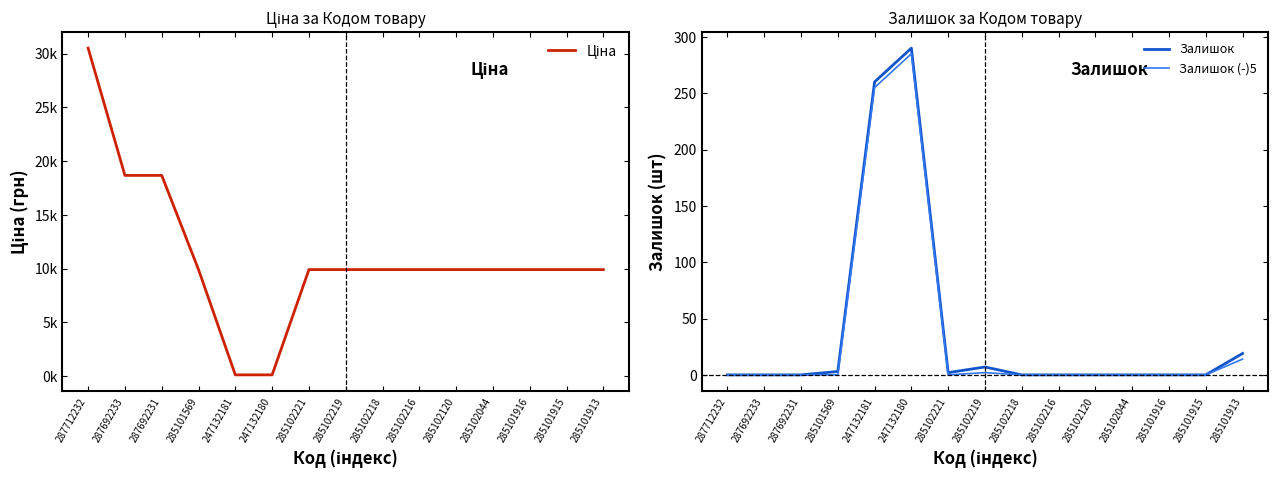

What is the average value of the Ціна series?

11144.5